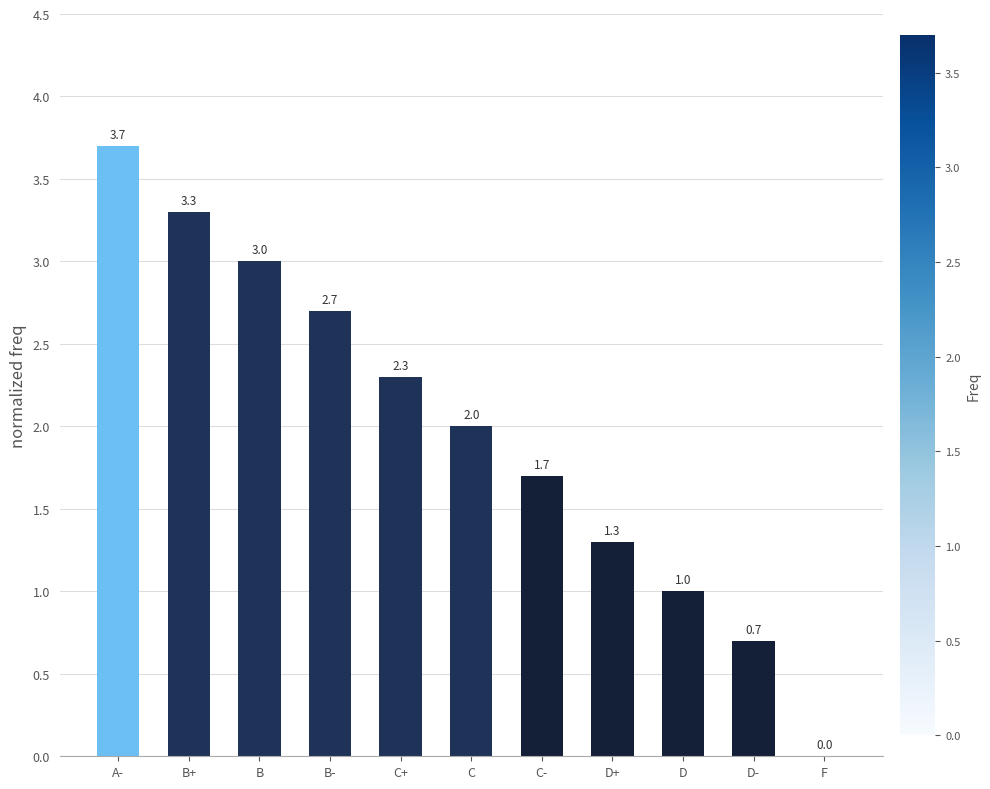

What is the difference between the values at D and B+?

2.3